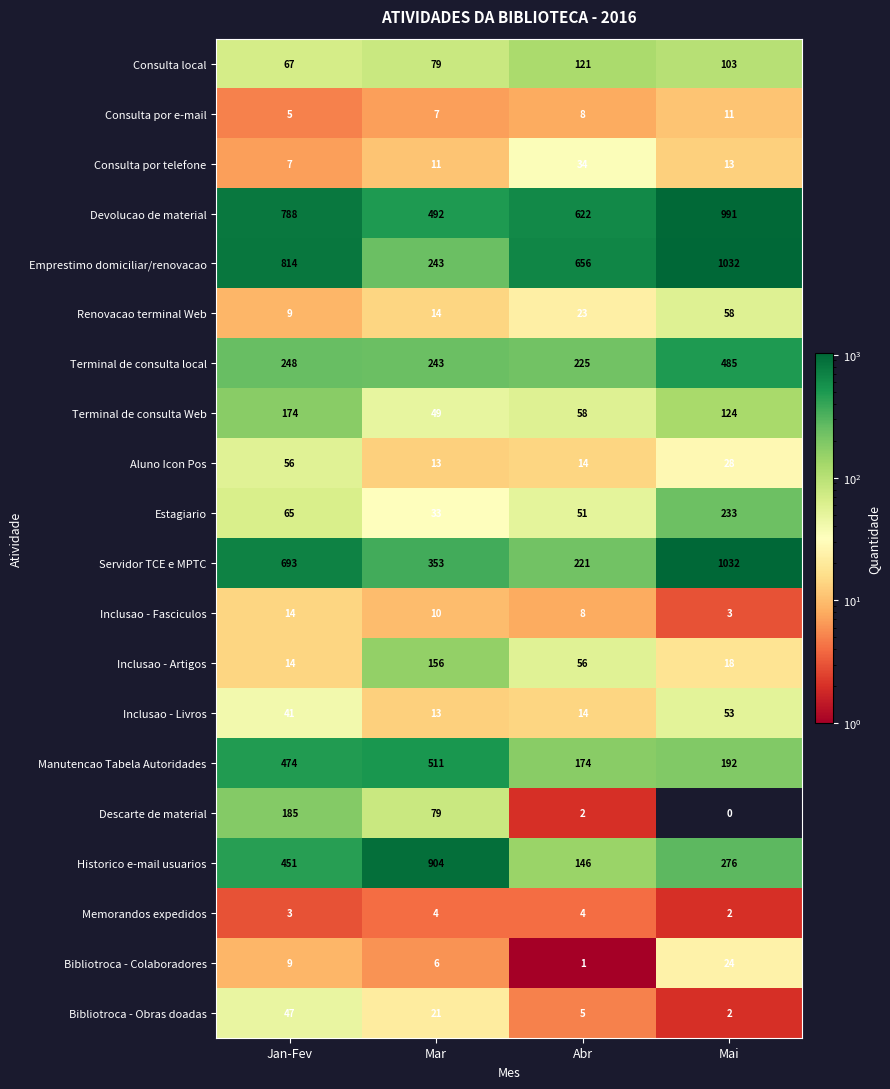

How many series are shown in this chart?

20